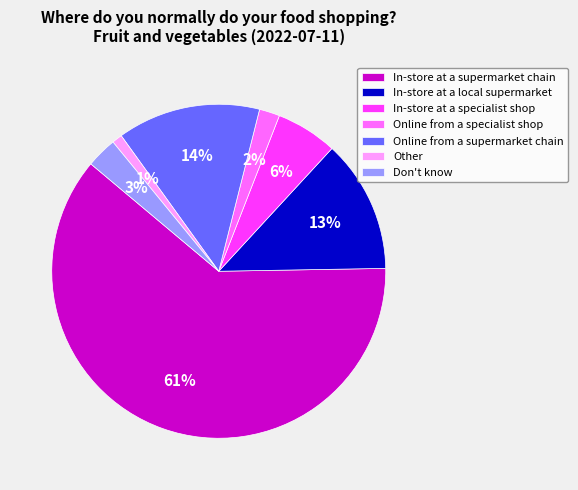

Is the sum of Online from a specialist shop and Don't know greater than half?

No